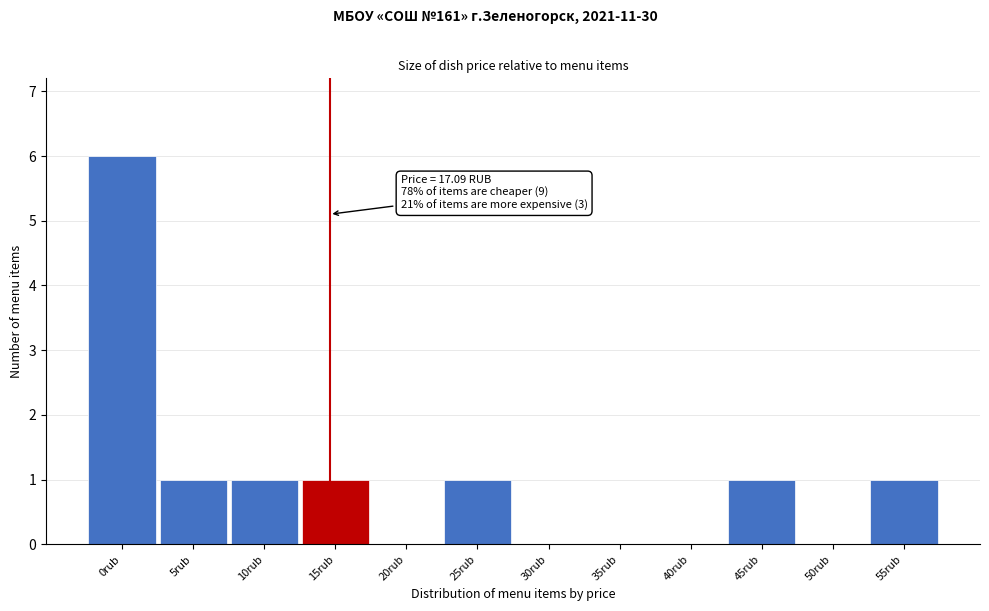

Reading right to left, what are all the values shown in this chart?

55rub=1	50rub=0	45rub=1	40rub=0	35rub=0	30rub=0	25rub=1	20rub=0	15rub=1	10rub=1	5rub=1	0rub=6